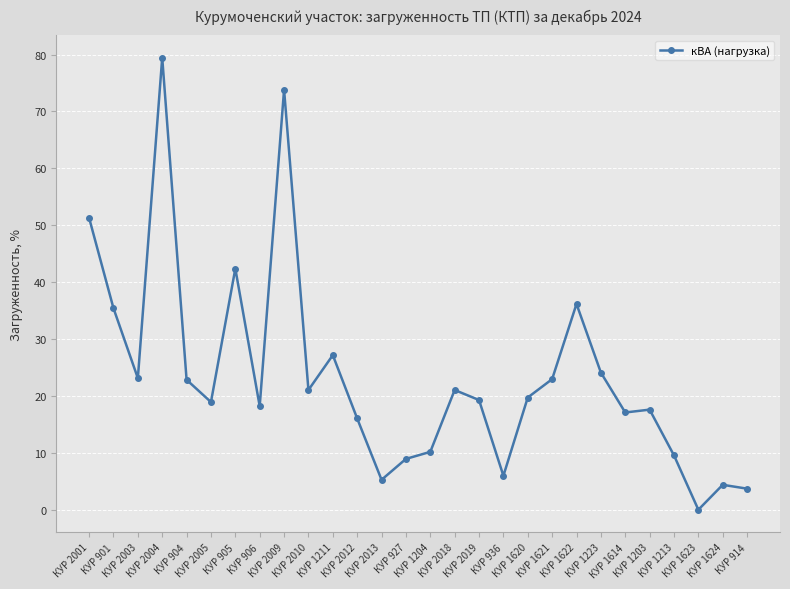

What is the change in value from КУР 2019 to КУР 1624?

-14.9